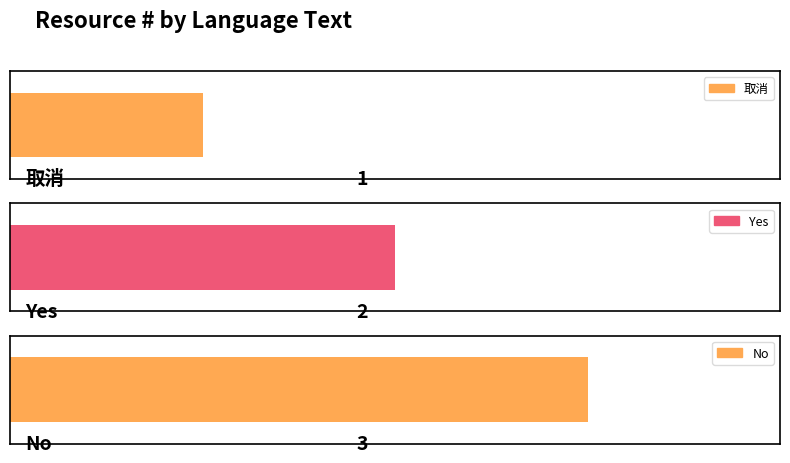

Does the chart contain any negative values?

No